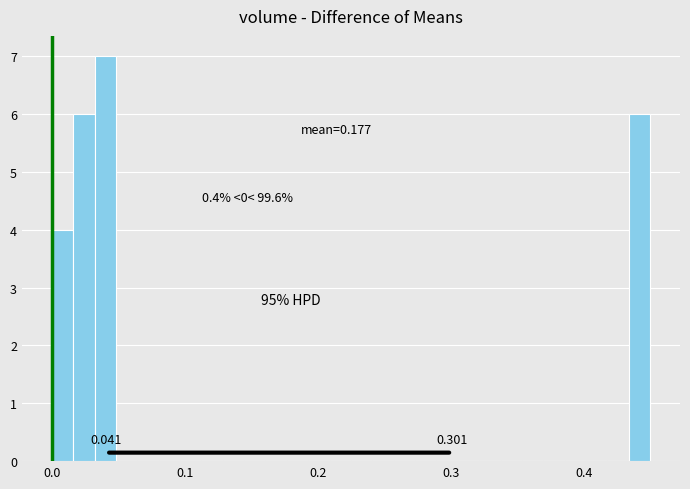

Around what value on the x-axis is the tallest bar? Give the approximate position of its centre, as read against the axis.

0.04